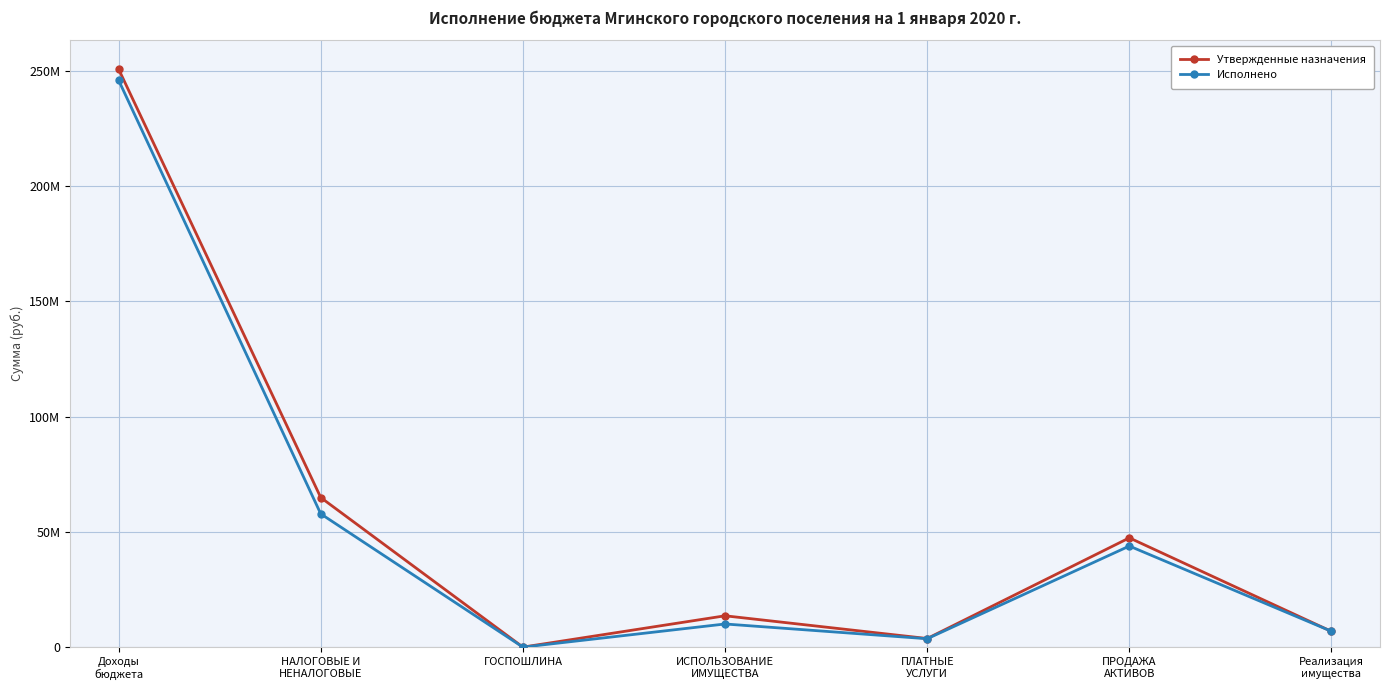

Reading left to right, extract all data points from this chart.

Утвержденные назначения: 250739570.5	64905109.2	40000.0	13619821.4	3765736.5	47424551.4	6848616.3
Исполнено: 245918042.3	57832515.1	25260.0	10068835.6	3669601.8	43871916.1	6886149.6